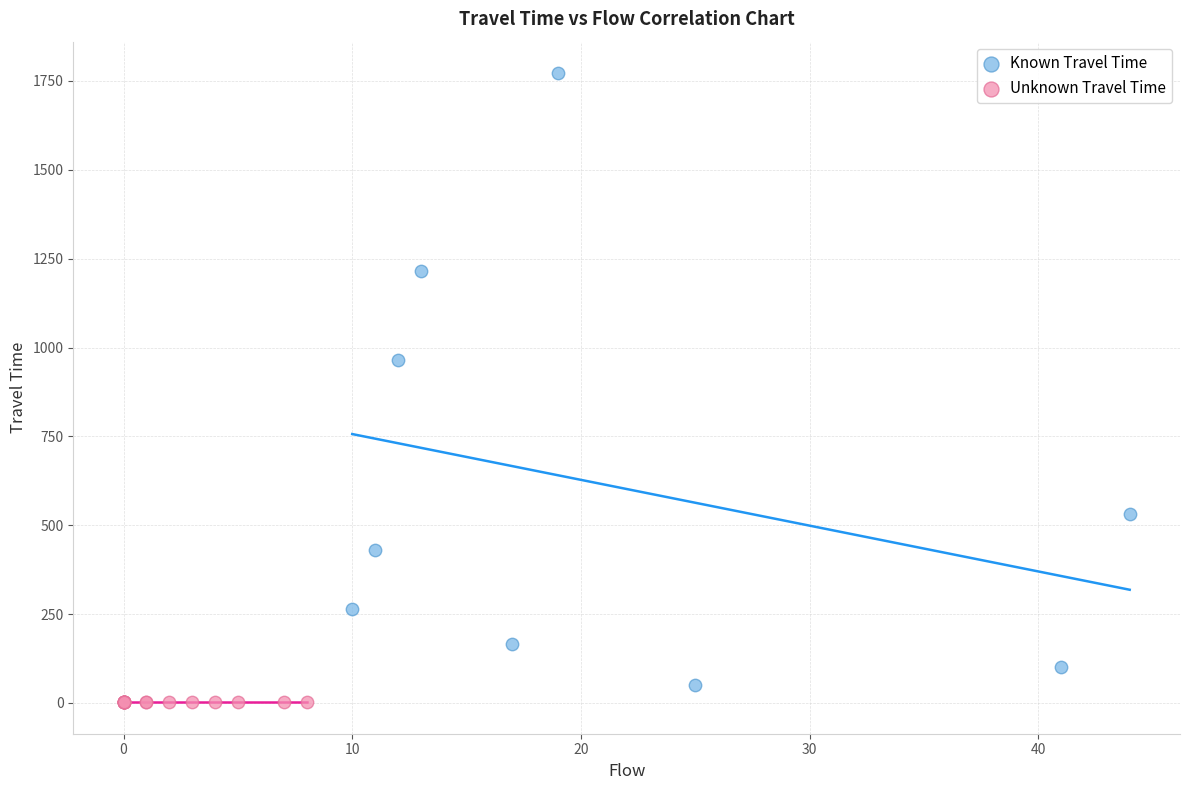

Which series reaches the maximum Y coordinate?

Known Travel Time